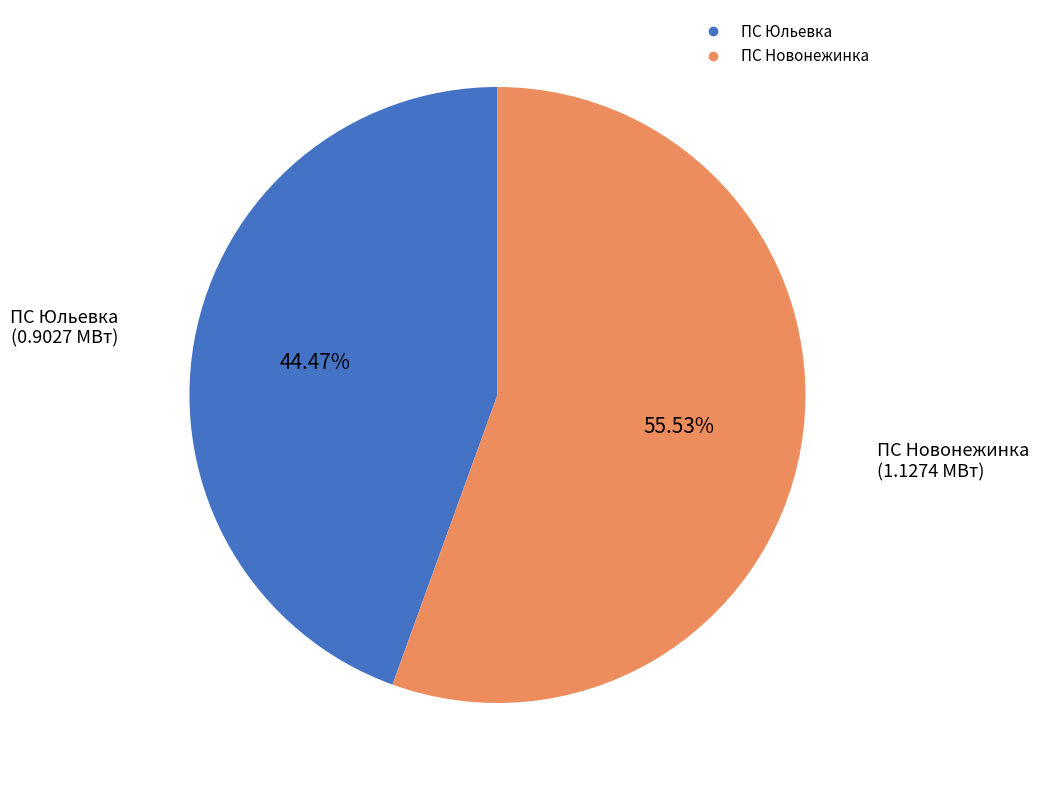

Does any single category account for the majority?

Yes